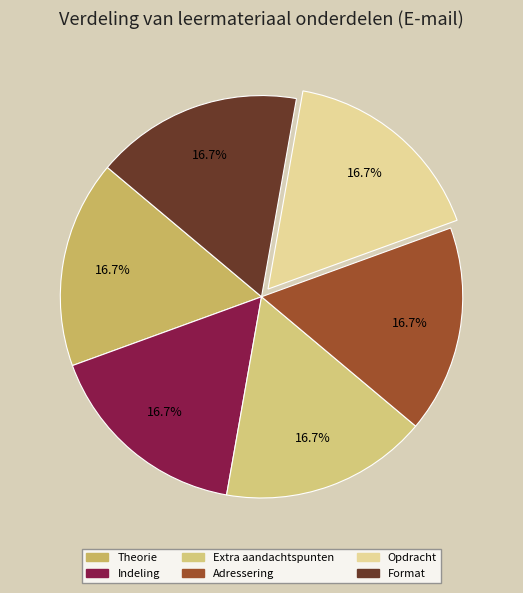

Which slice is the smallest?

Theorie